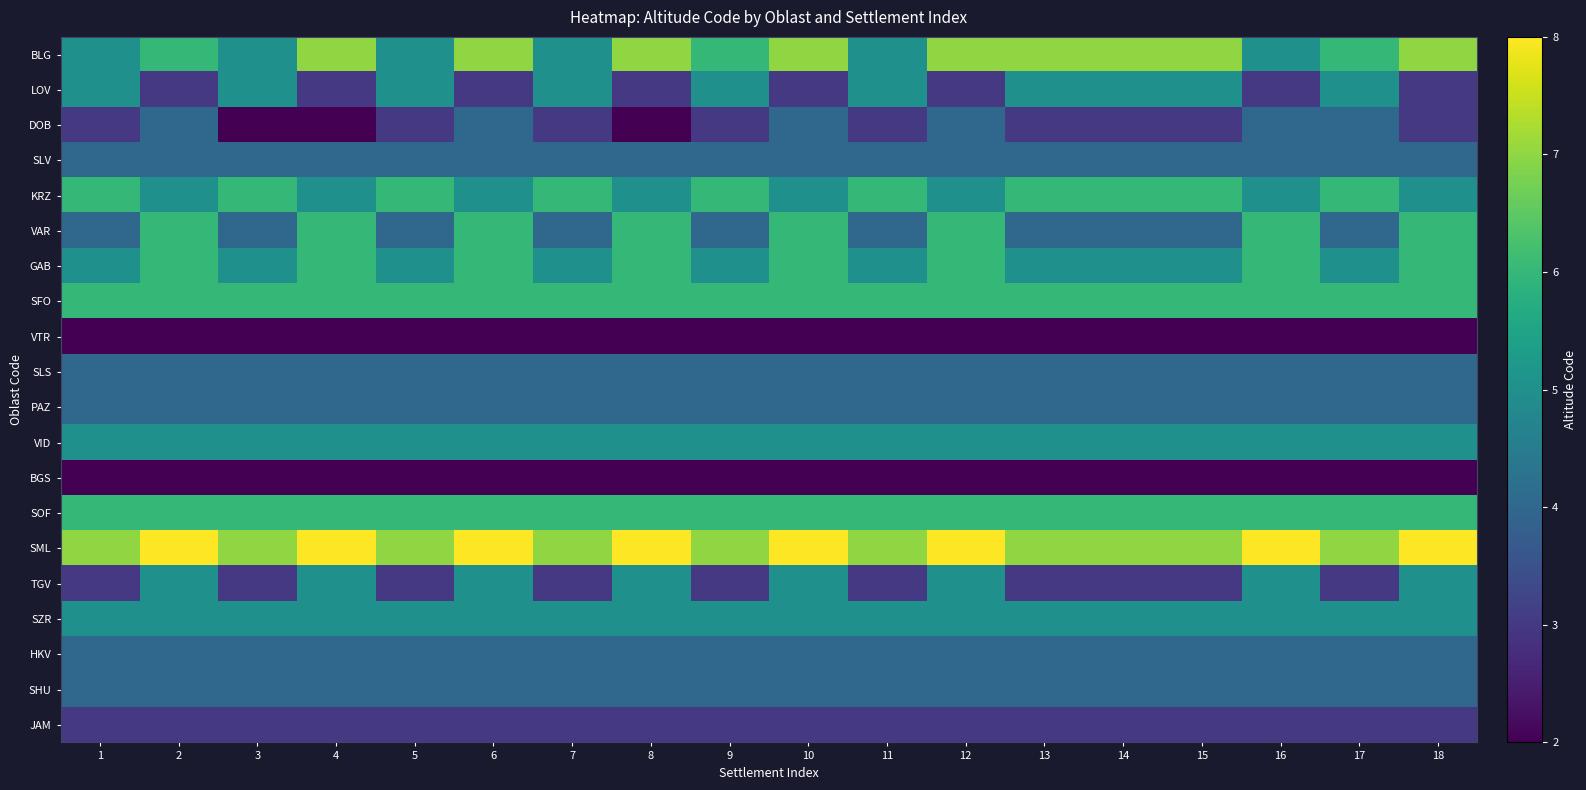

Between 11 and 15, which series saw the biggest shift?

BLG